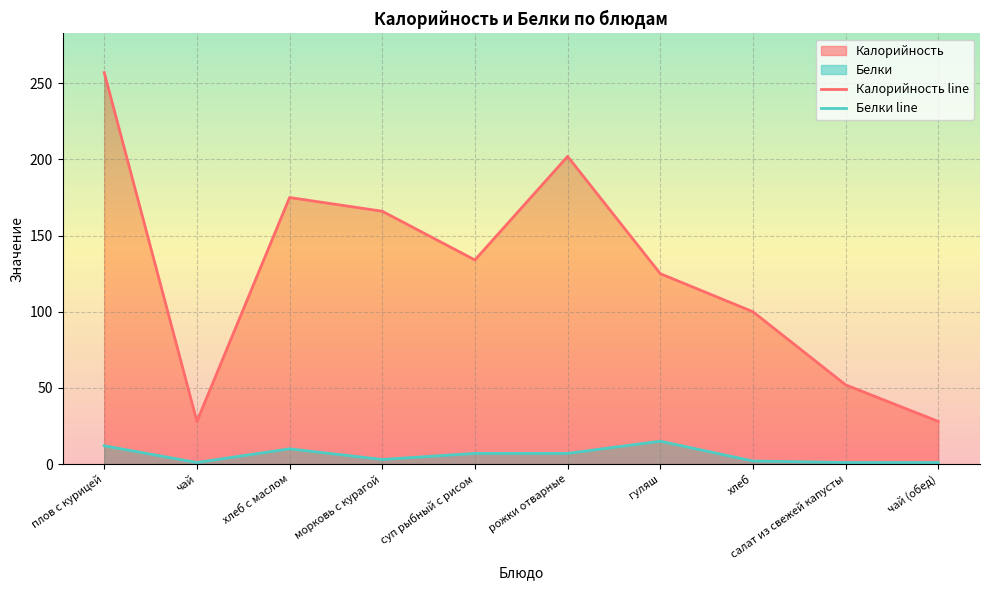

At which category does Белки line reach its first local peak?

хлеб с маслом